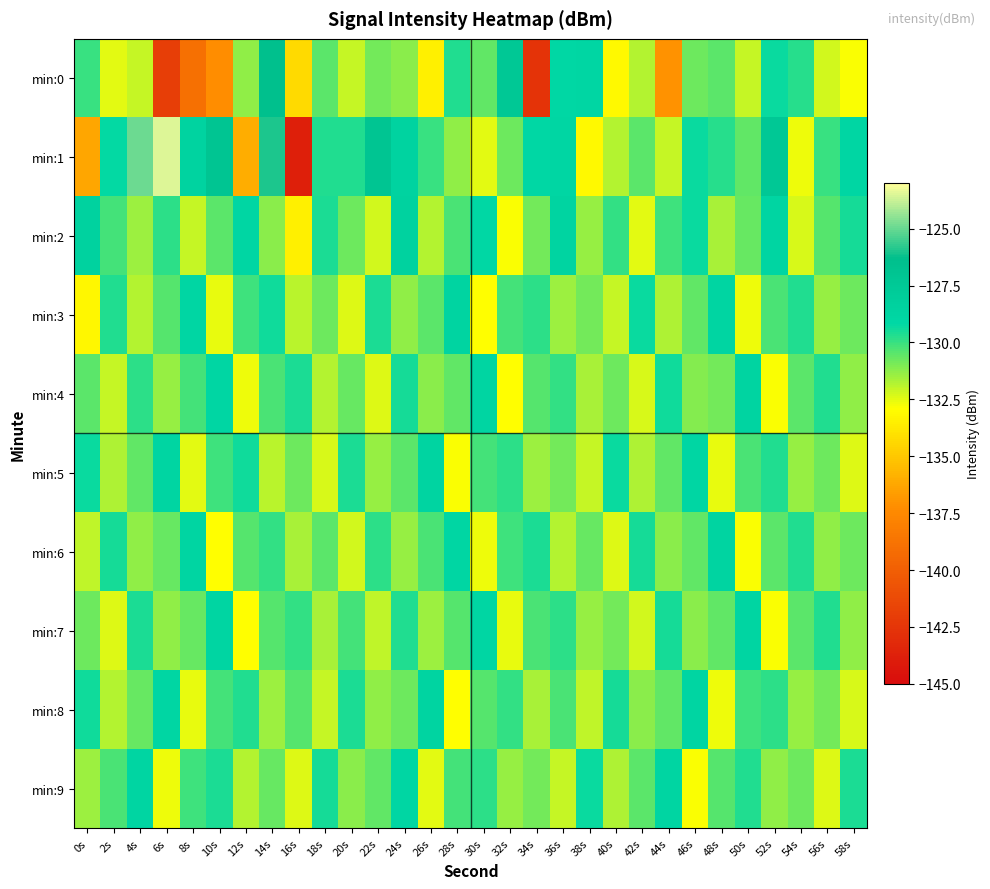

Which label corresponds to the smallest value in the chart?

16s